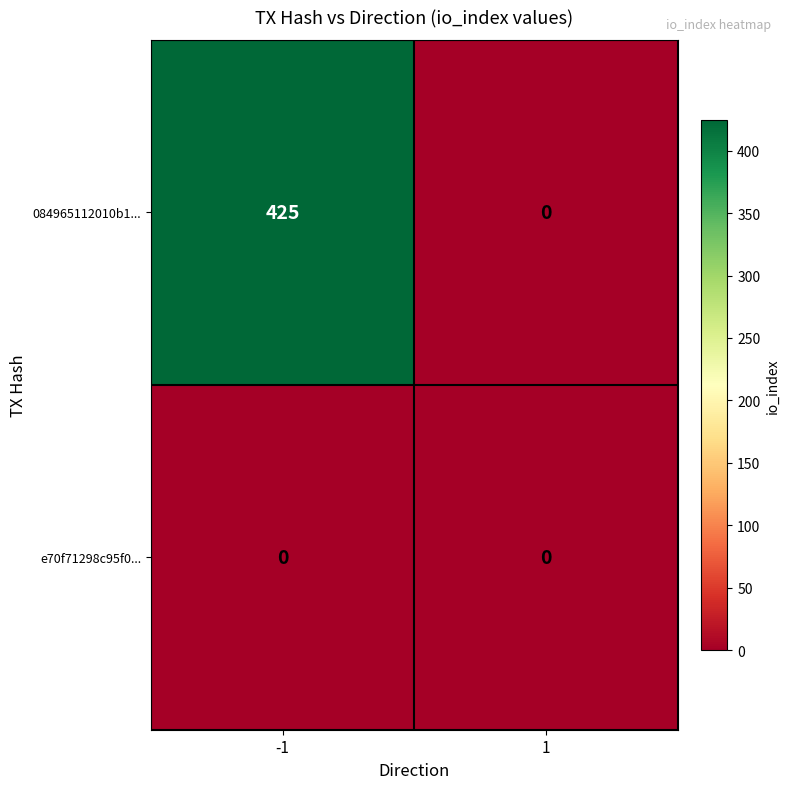

At which category is the sum across all series the highest?

-1